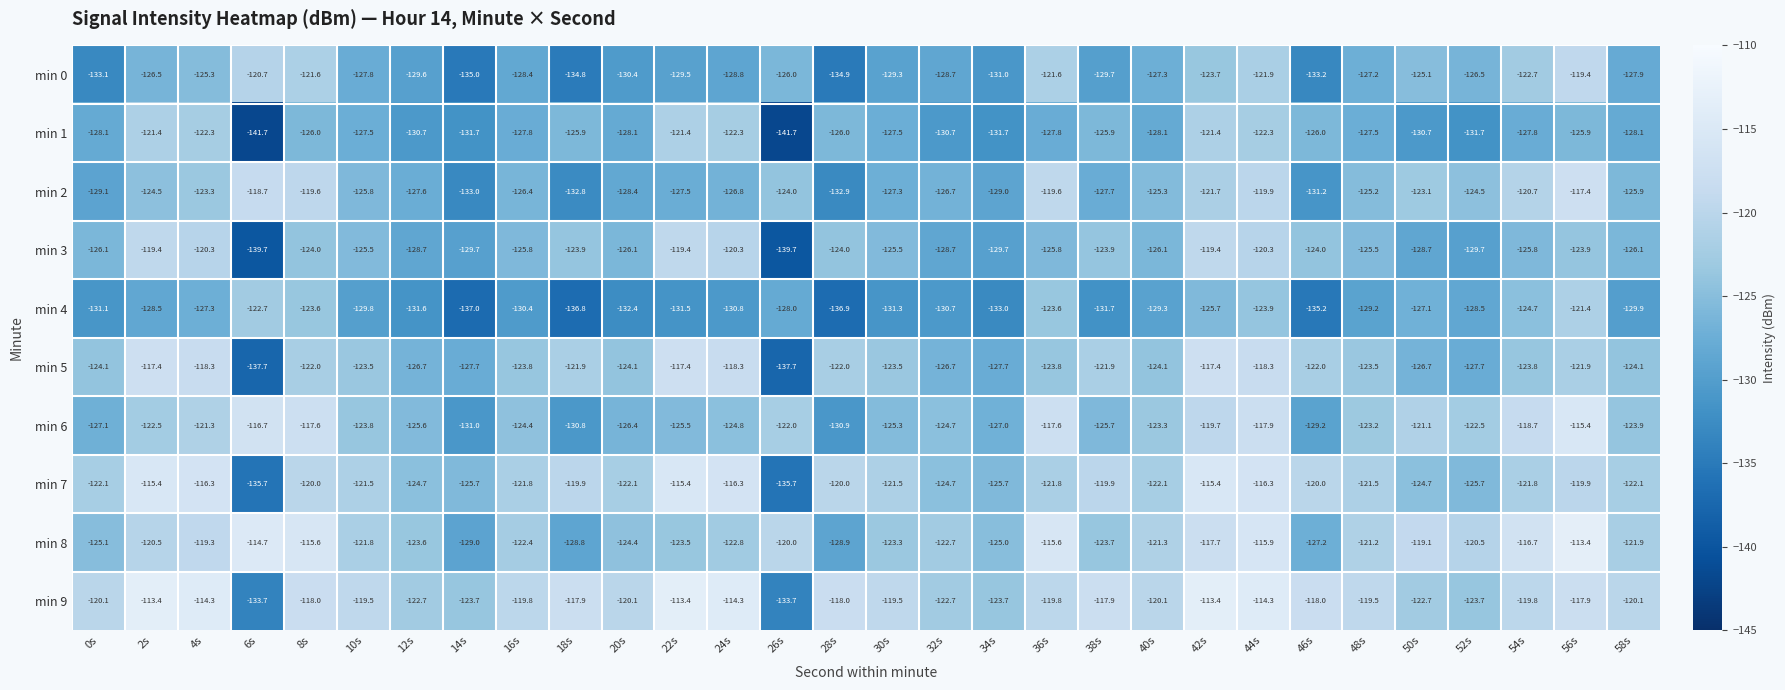

What is the spread (max minus min) of values at 44s?

9.6